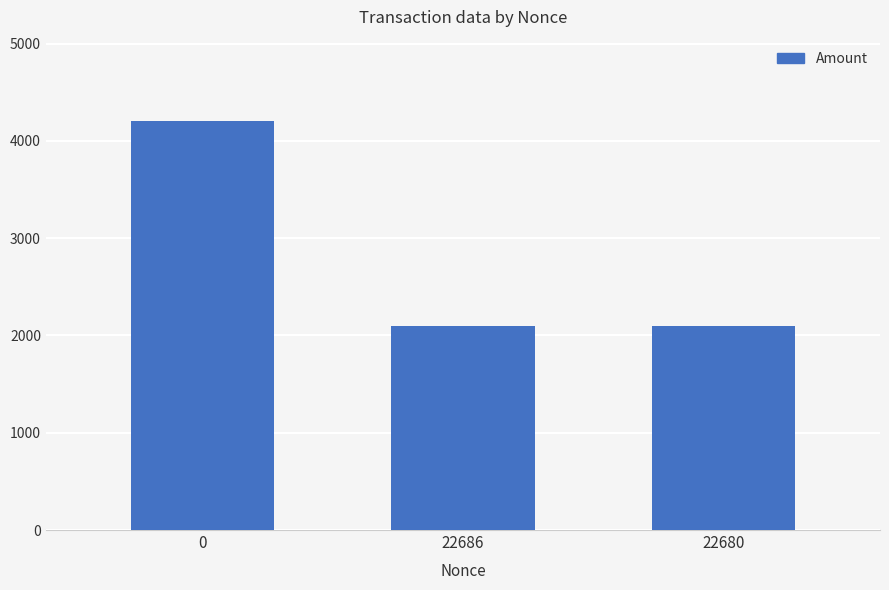

How many bars are there in total?

3